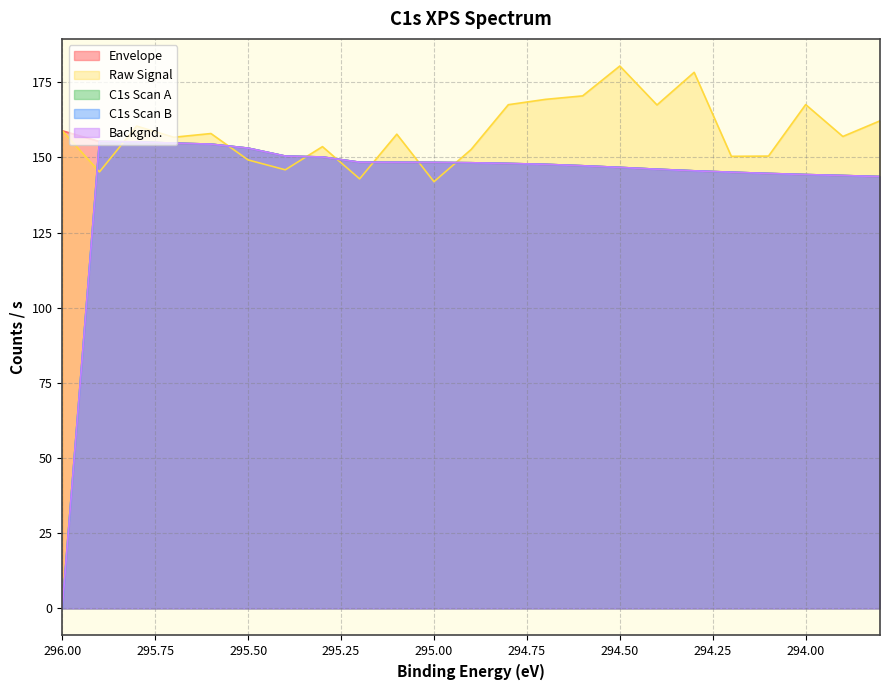

What position from the right is 295.1?

14